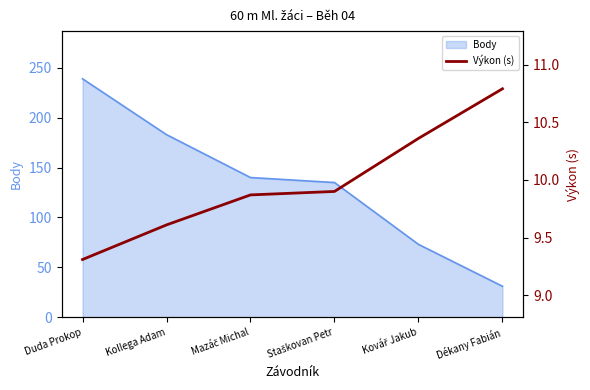

True or false: there are more than 2 points higher than both neighbors.

False